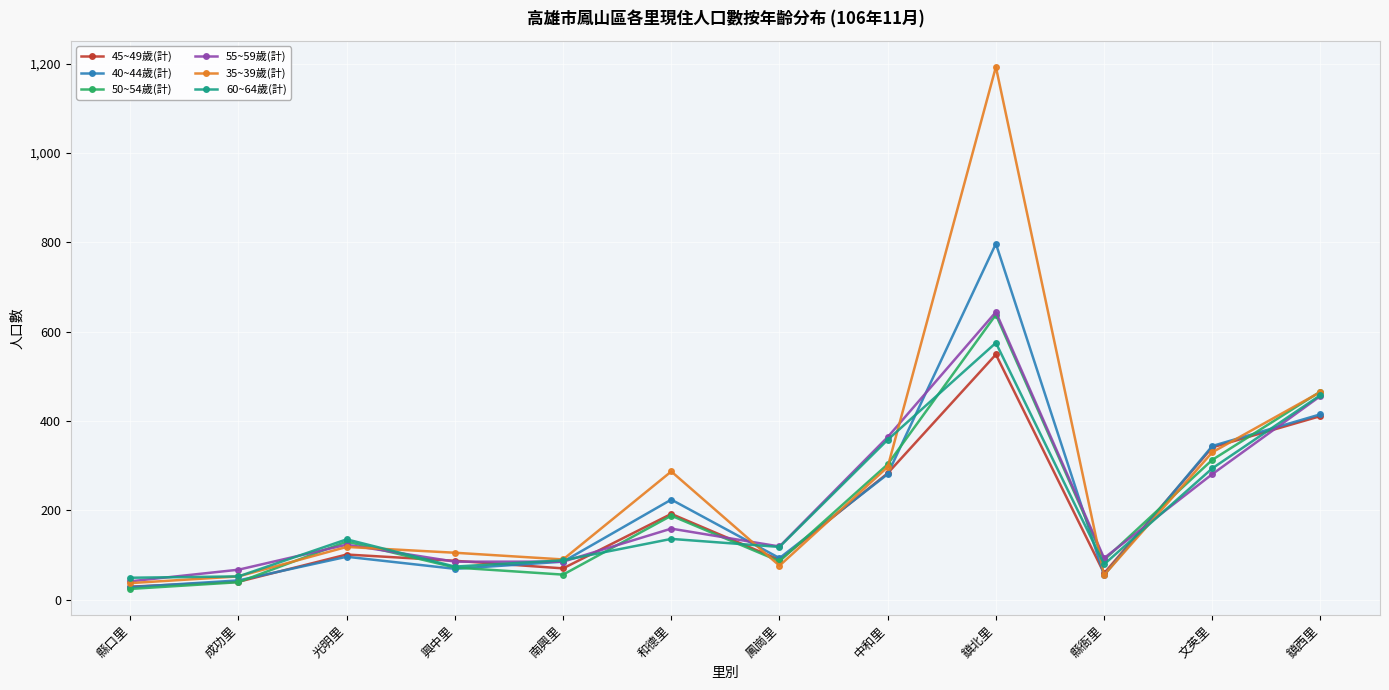

What is the difference between the maximum and minimum values in the 35~39歲(計) series?

1156